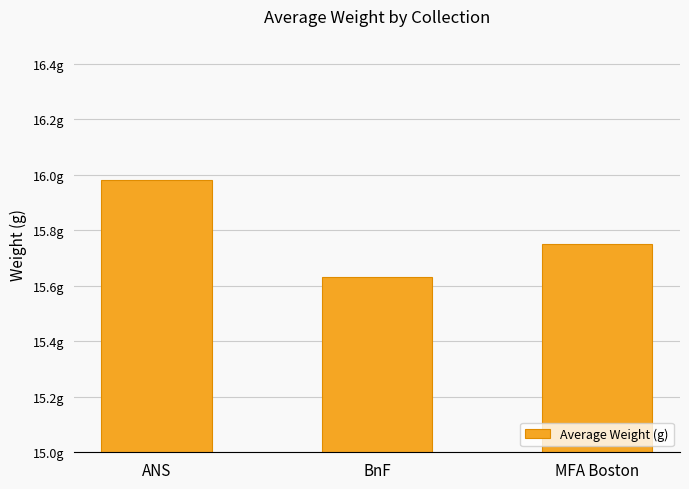

The value at MFA Boston is 25.4. True or false?

False